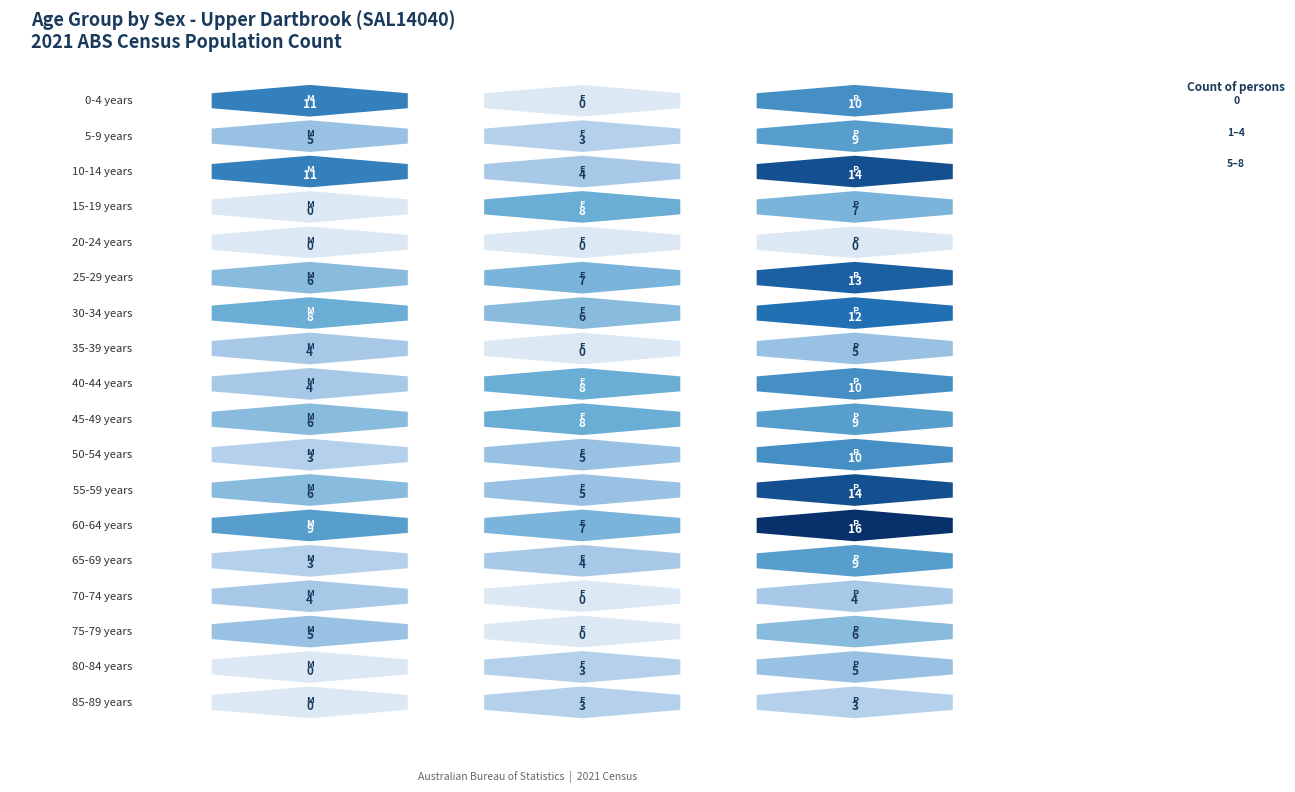

Is it true that 30-34 years equals 8 at Males?

True